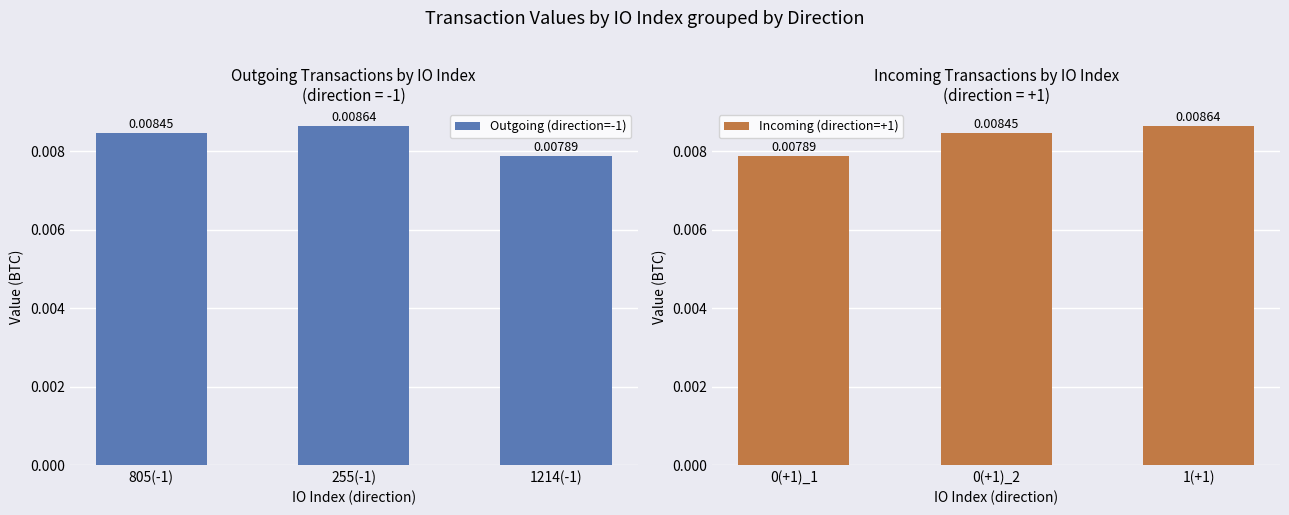

What are all the series names shown in the legend?

Outgoing (direction=-1), Incoming (direction=+1)